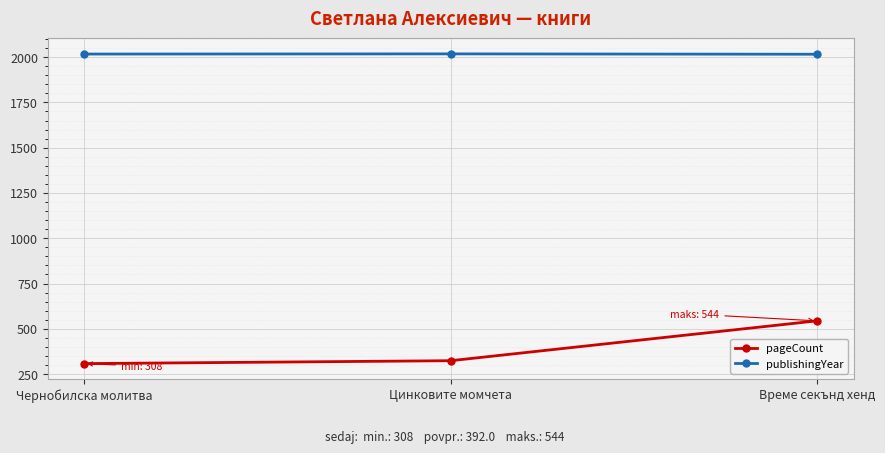

What position from the right is Цинковите момчета?

2